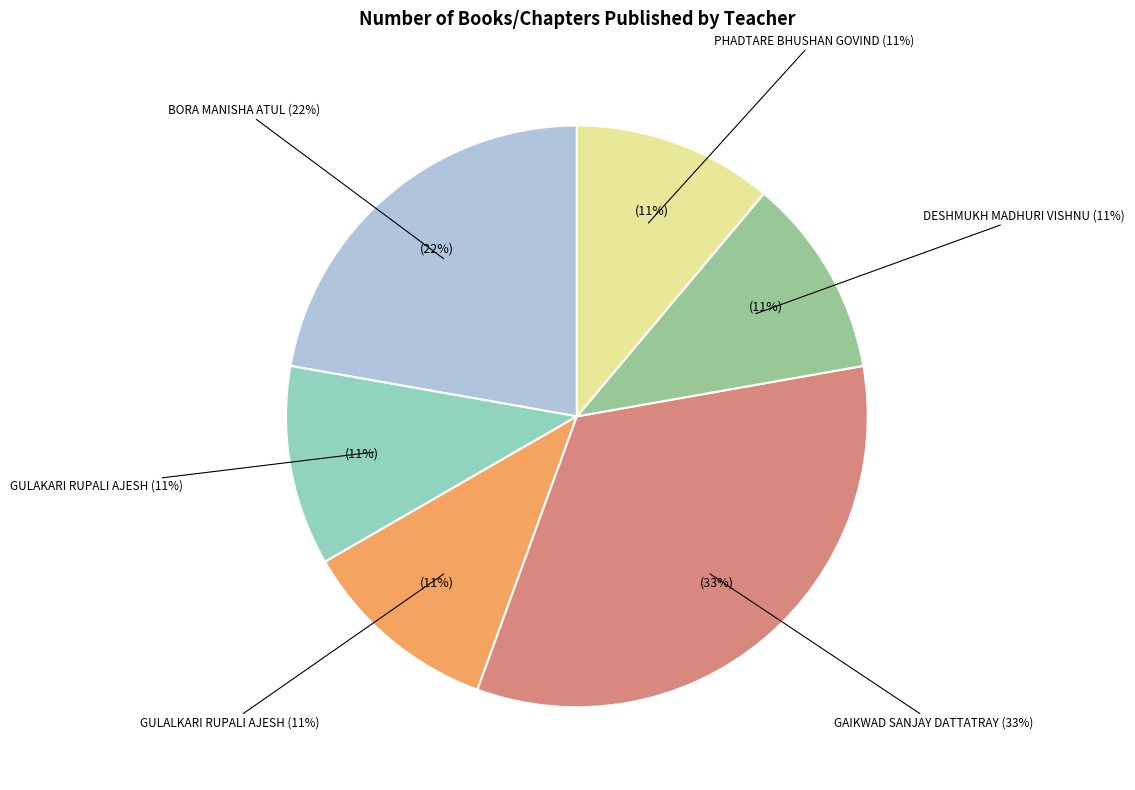

Which category has the smallest portion of the pie?

GULAKARI RUPALI AJESH